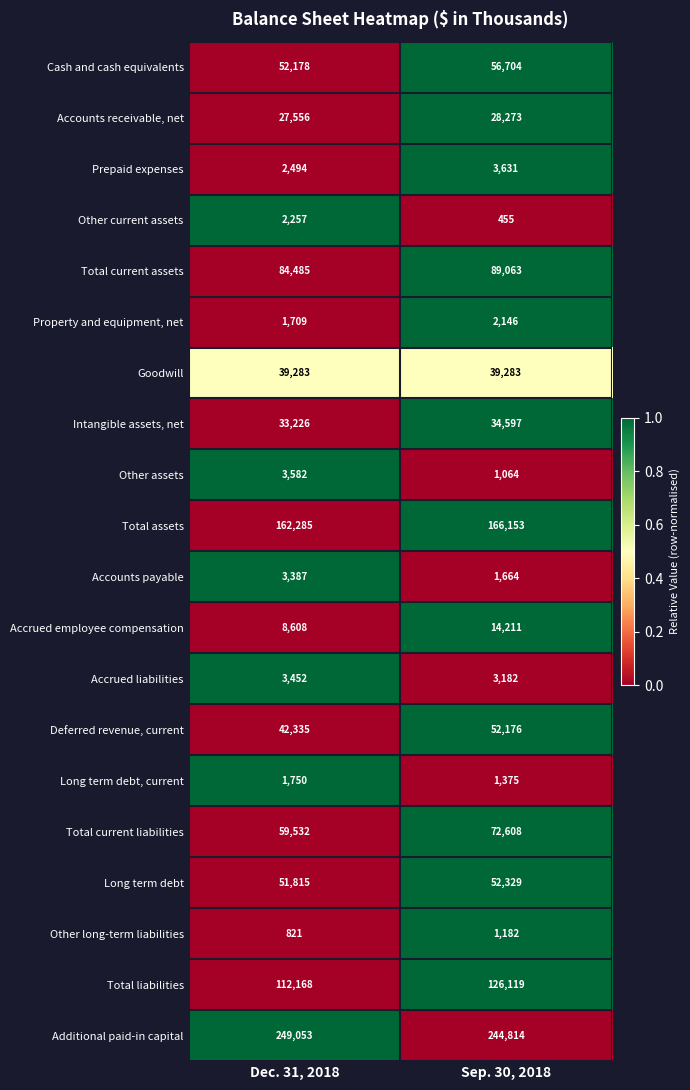

Which series has the largest total across all categories?

Additional paid-in capital